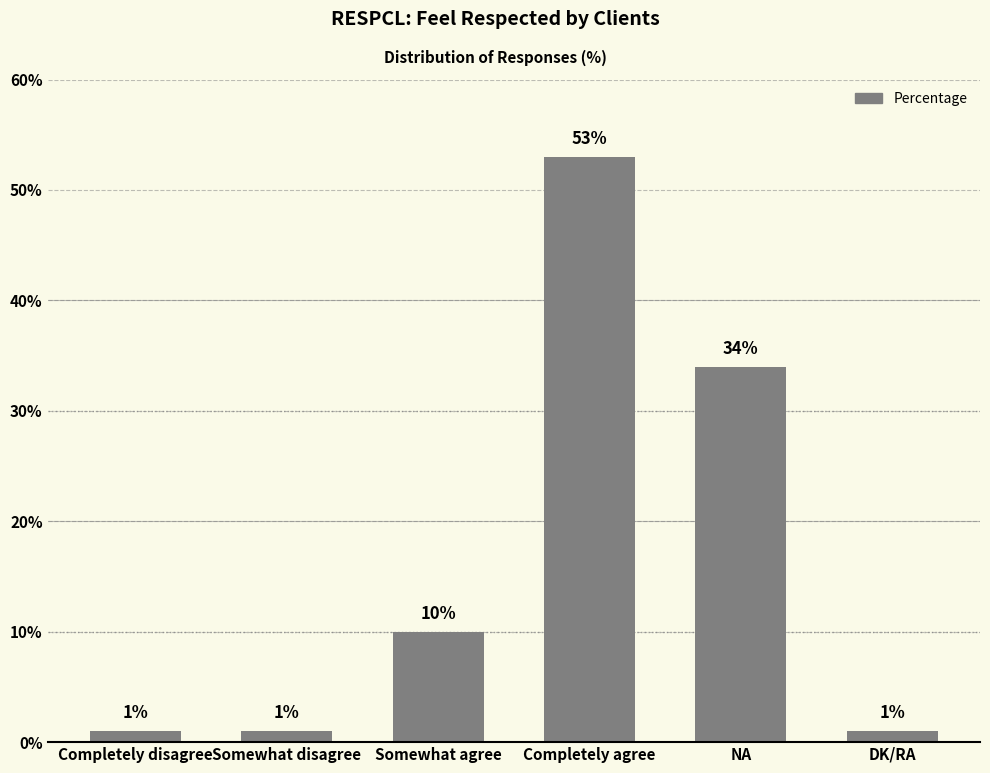

Which category has the highest value across all series?

Completely agree